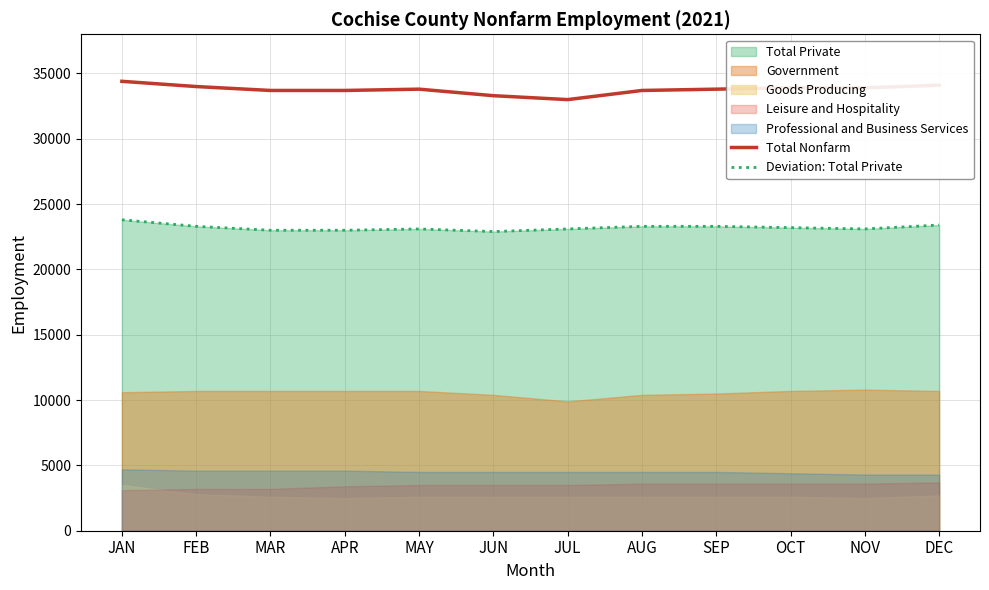

Is it true that Total Nonfarm equals 33700 at AUG?

True